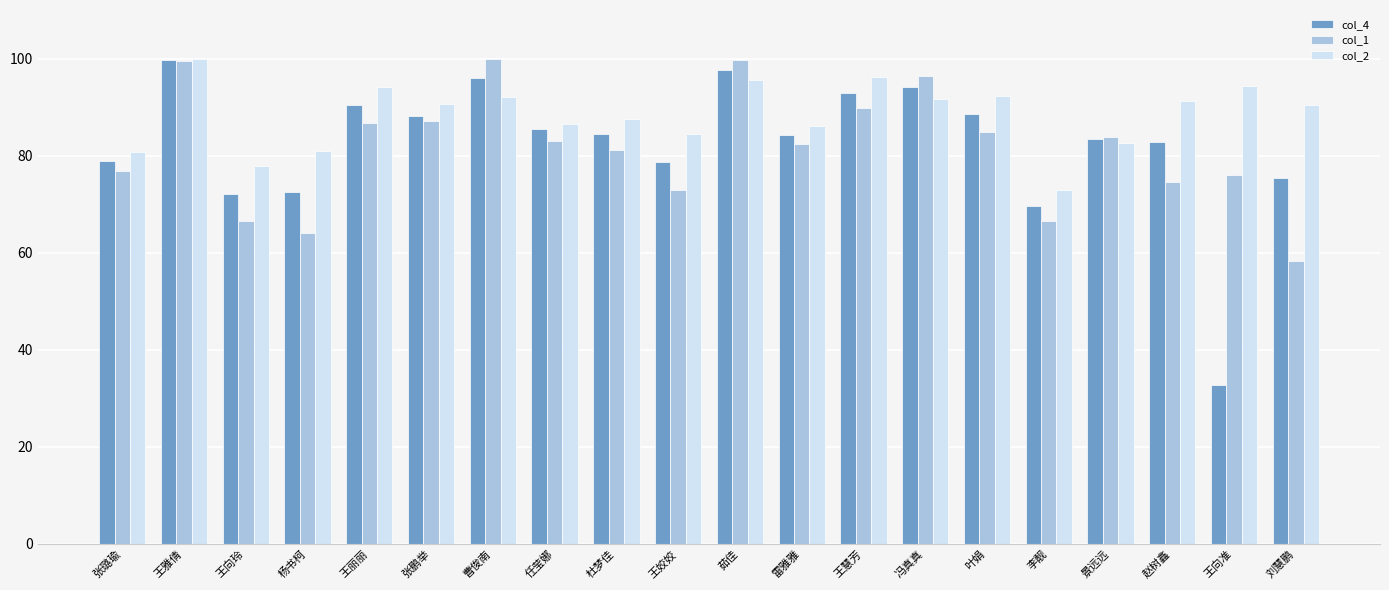

What is the sum of the col_4 values at 雷雅雅 and 叶娟?

172.8